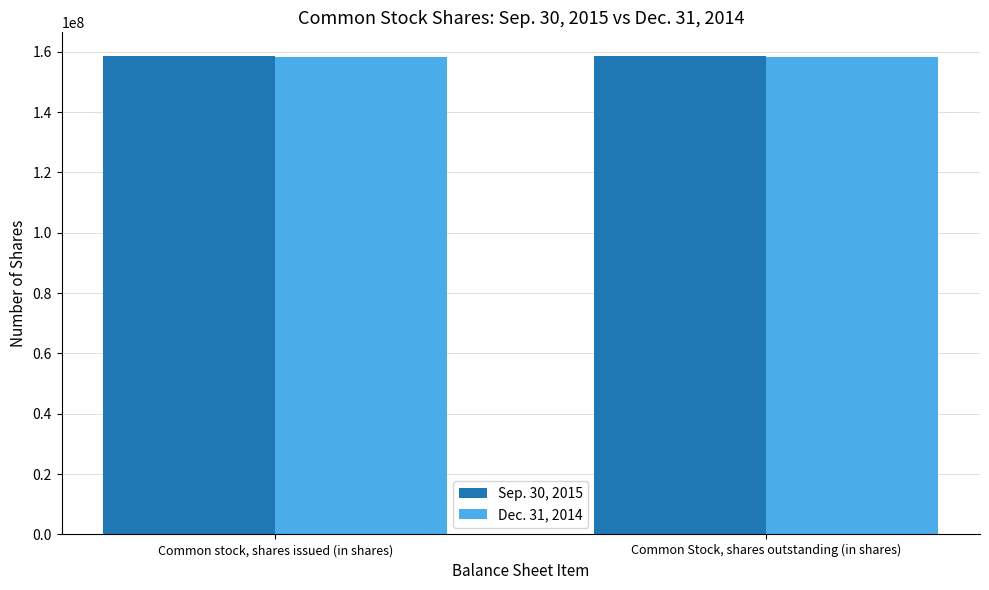

What is the smallest value displayed?

158201996